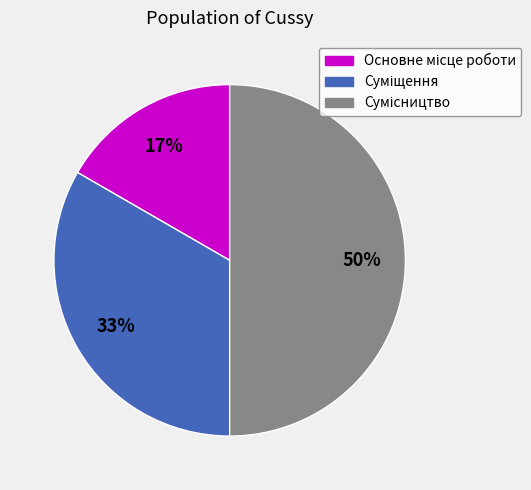

To the nearest percent, what is the difference between the largest and smallest slice percentages?

33%